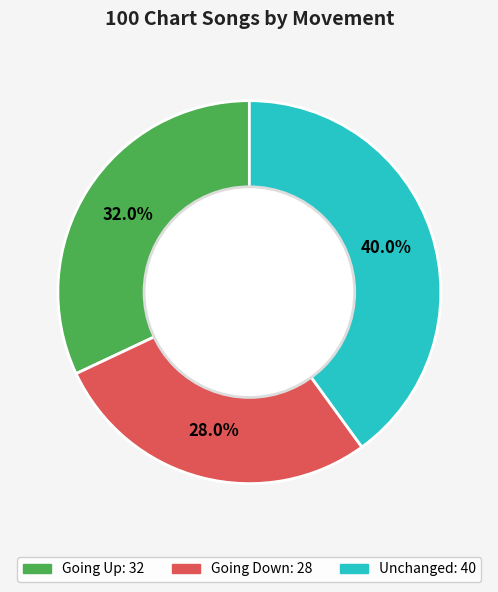

Does any single category account for the majority?

No